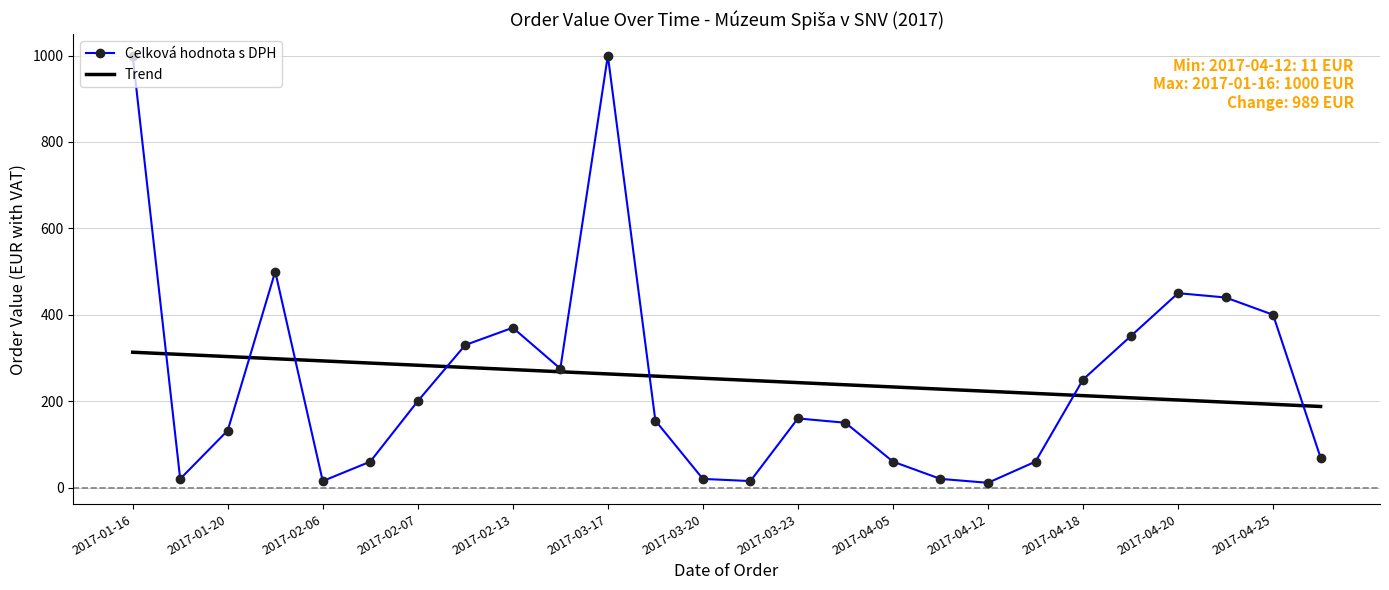

List the series in order of their peak value, highest first.

Celková hodnota s DPH, Trend